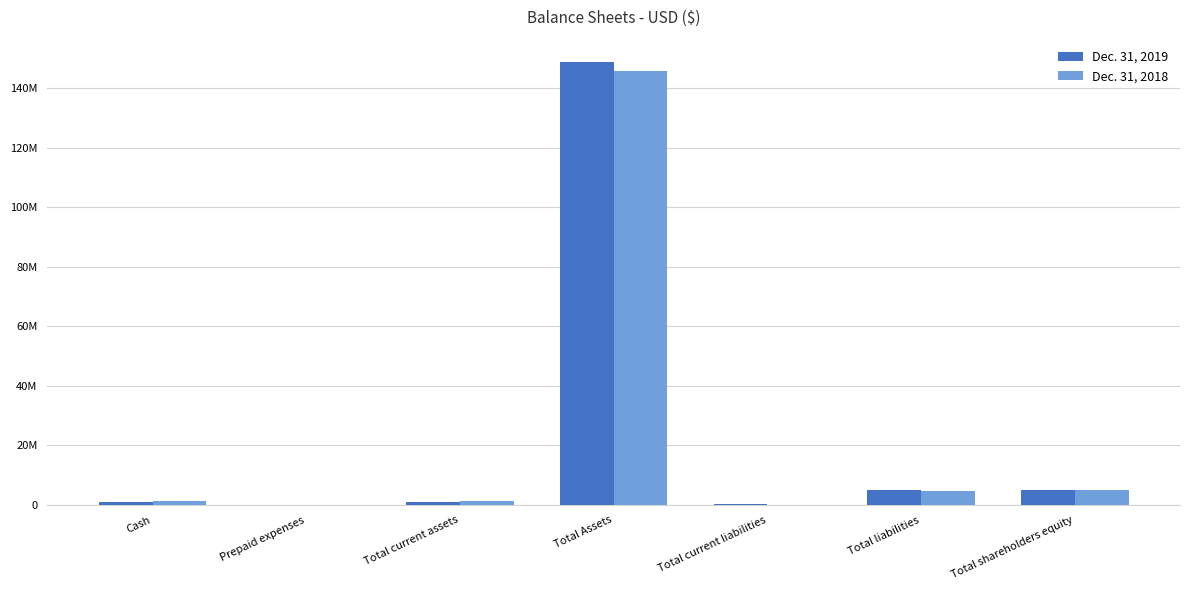

What position from the right is Total current liabilities?

3